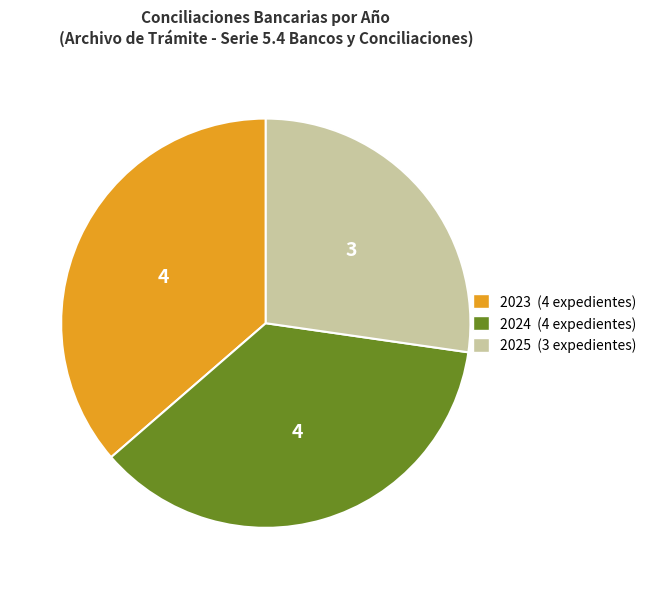

Combined, do 2023 and 2024 account for over 50%?

Yes